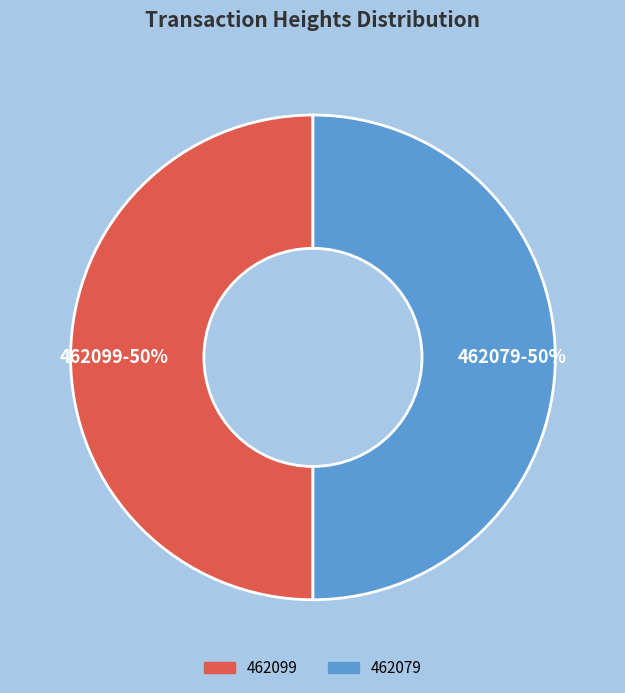

The 462099 slice represents 50% of the pie. True or false?

True